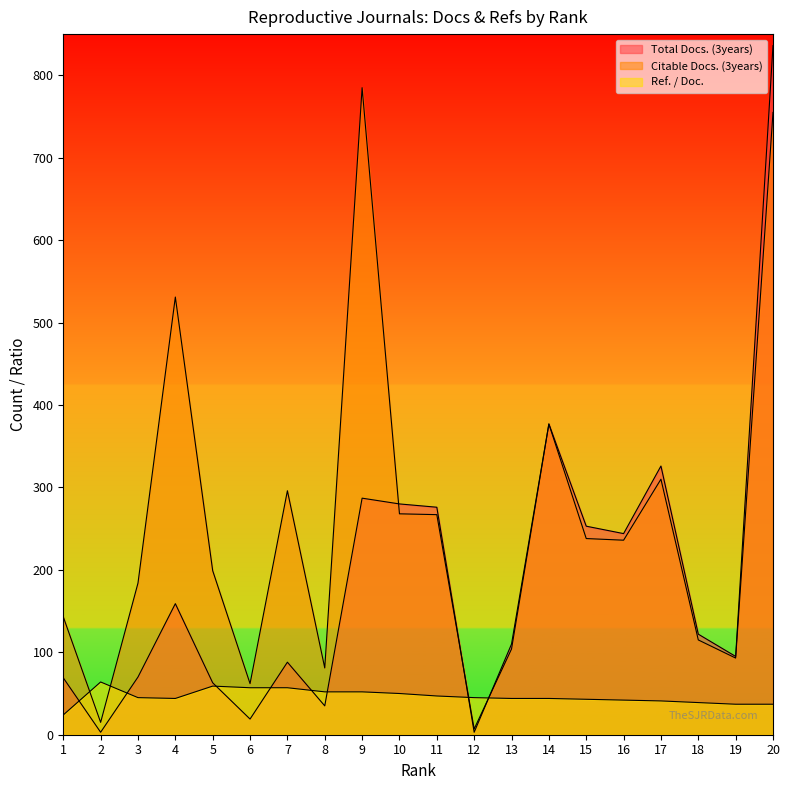

Rank the series by their maximum value, from lowest to highest.

Ref. / Doc., Citable Docs. (3years), Total Docs. (3years)